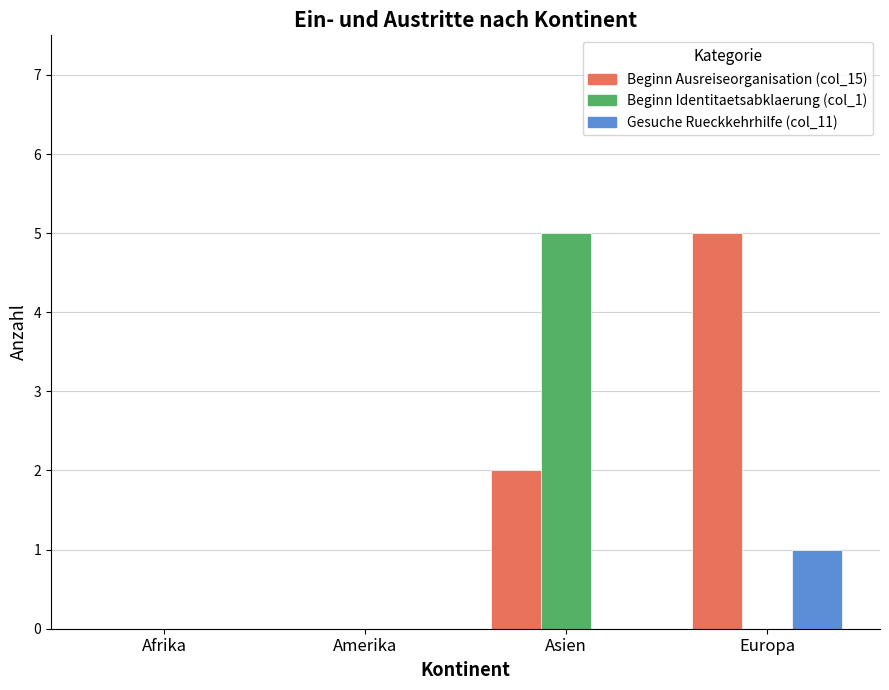

Which series has the largest total across all categories?

Beginn Ausreiseorganisation (col_15)